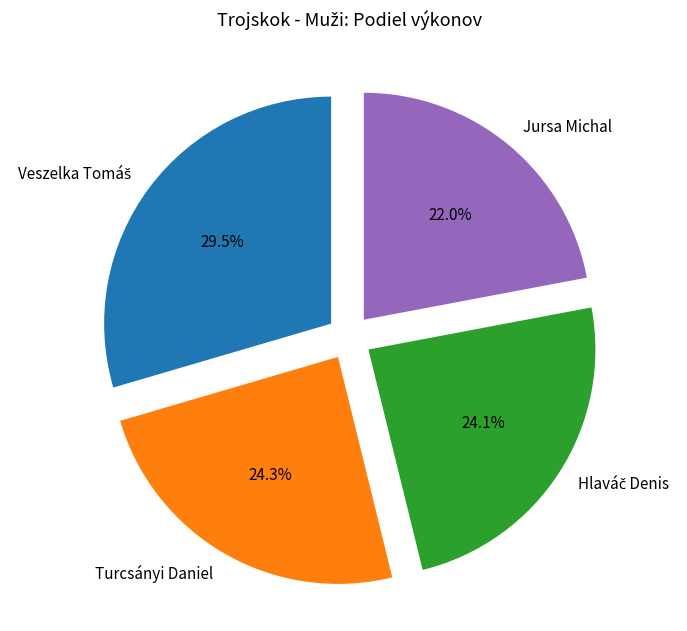

To the nearest percent, what percentage of the pie is Turcsányi Daniel?

24%